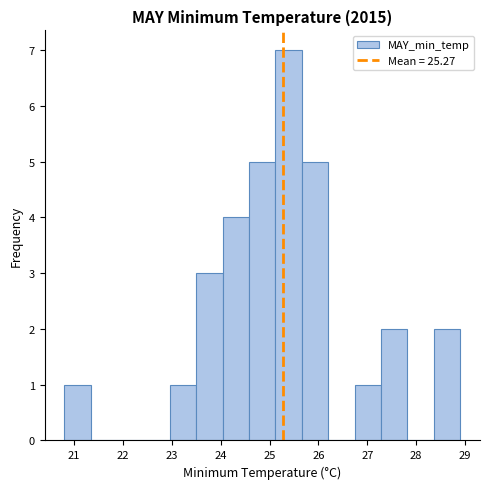

How tall is the bar that spans 22.96 to 23.50 on the x-axis? Neither the bar edges nor the heights are printed on the chart, so give them approximately, as read against the axes.

1